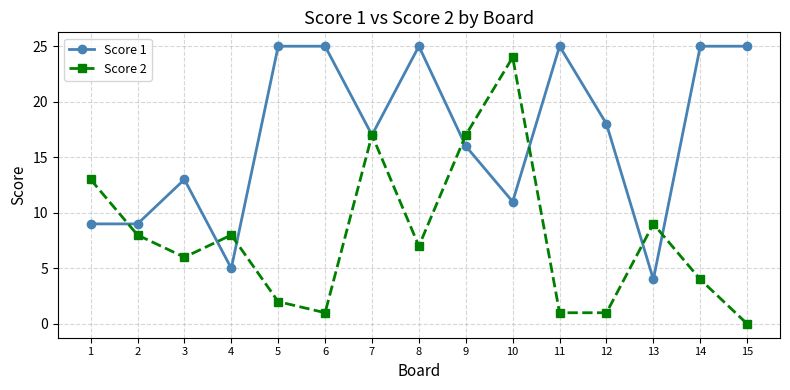

At which category is the sum across all series the highest?

10